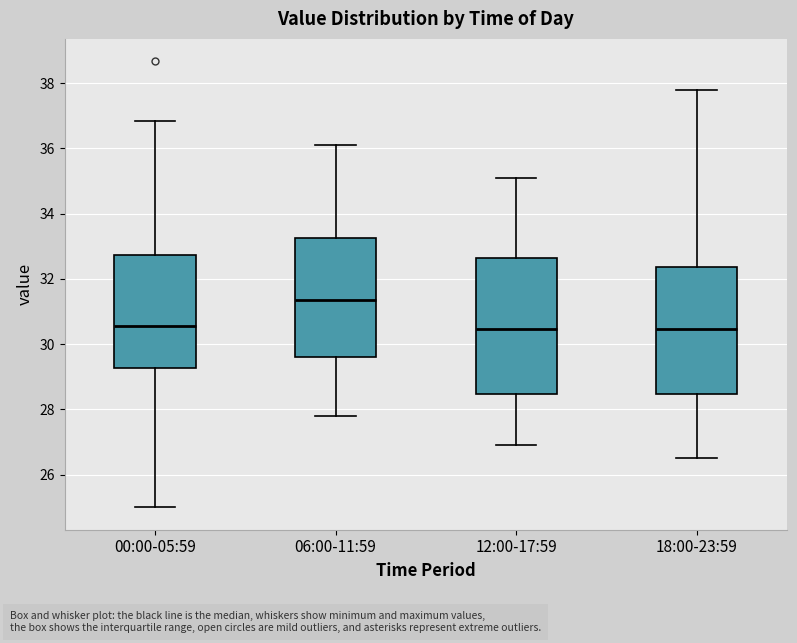

Reading left to right, read every box against the y-axis: the position of its median line, the range the box covers, and the ends of its whiskers. The values are not printed on the chart, so give them approximately, as read against the axis.

00:00-05:59: median 30.6, box 29.2 to 32.8, whiskers 25.0 to 36.8
06:00-11:59: median 31.4, box 29.6 to 33.2, whiskers 27.8 to 36.2
12:00-17:59: median 30.4, box 28.4 to 32.6, whiskers 27.0 to 35.2
18:00-23:59: median 30.4, box 28.4 to 32.4, whiskers 26.6 to 37.8